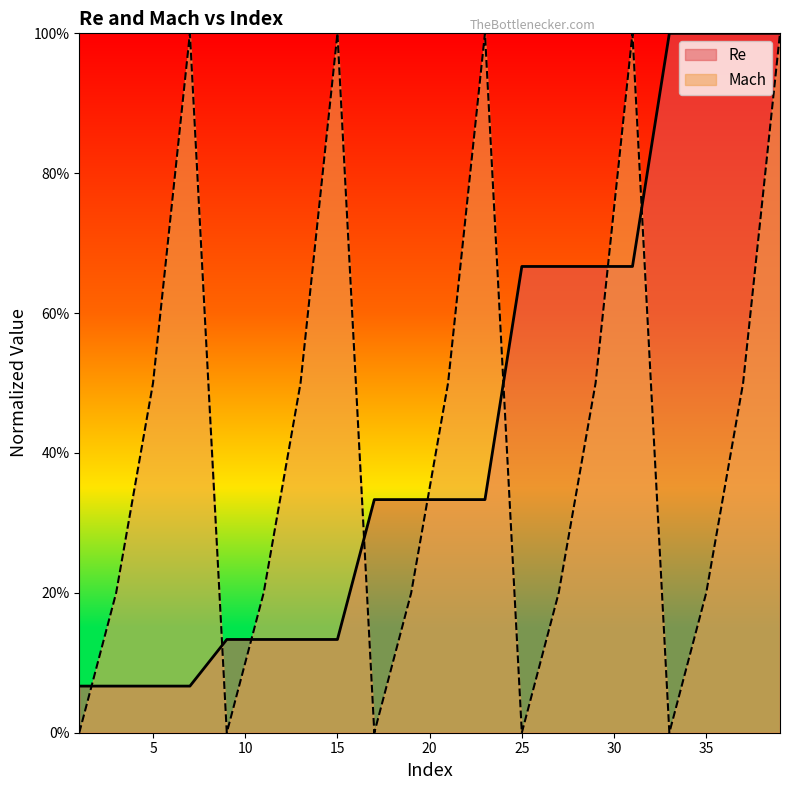

Between which two adjacent categories do Re and Mach first intersect?

1 and 3